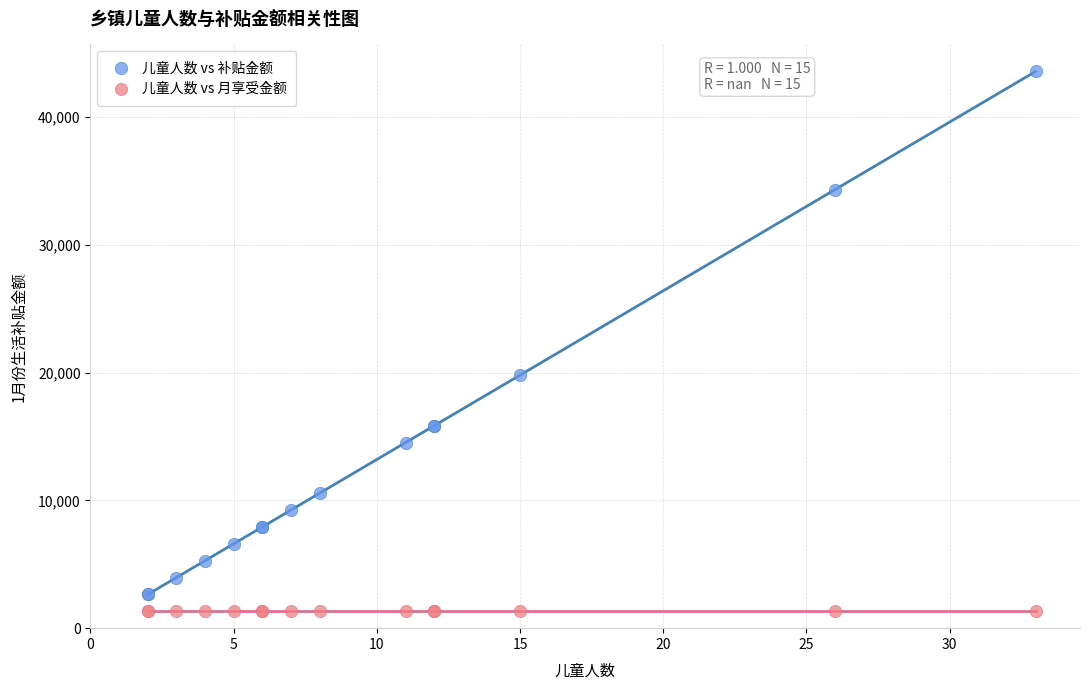

What are all the series names shown in the legend?

儿童人数 vs 补贴金额, 儿童人数 vs 月享受金额